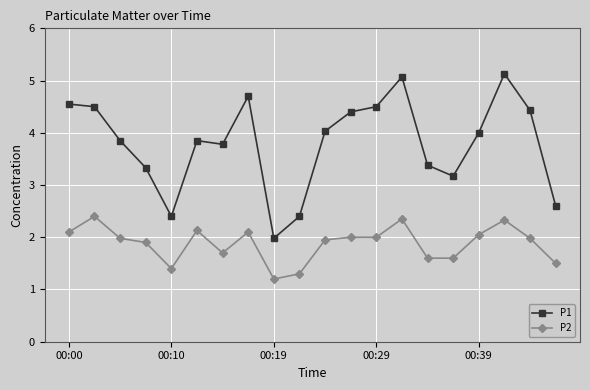

True or false: P2 and P1 intersect in this chart.

False